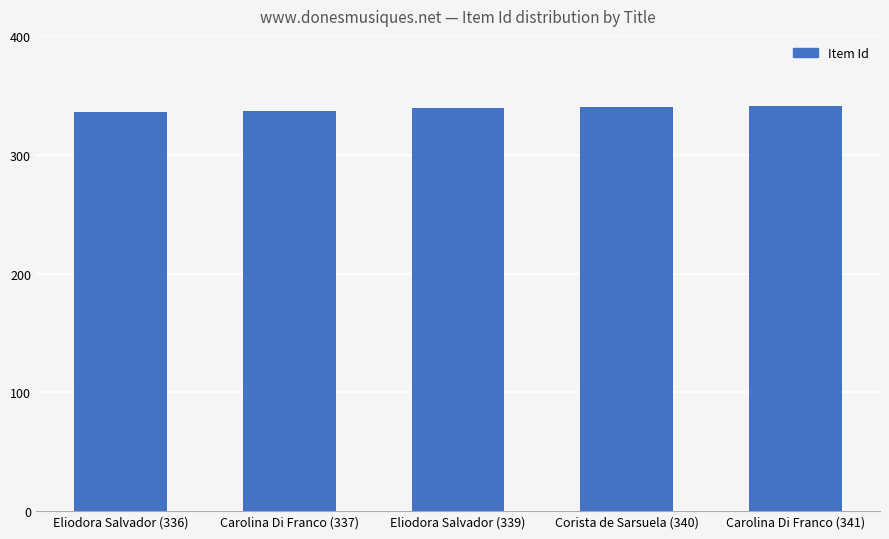

Are the bars horizontal?

No